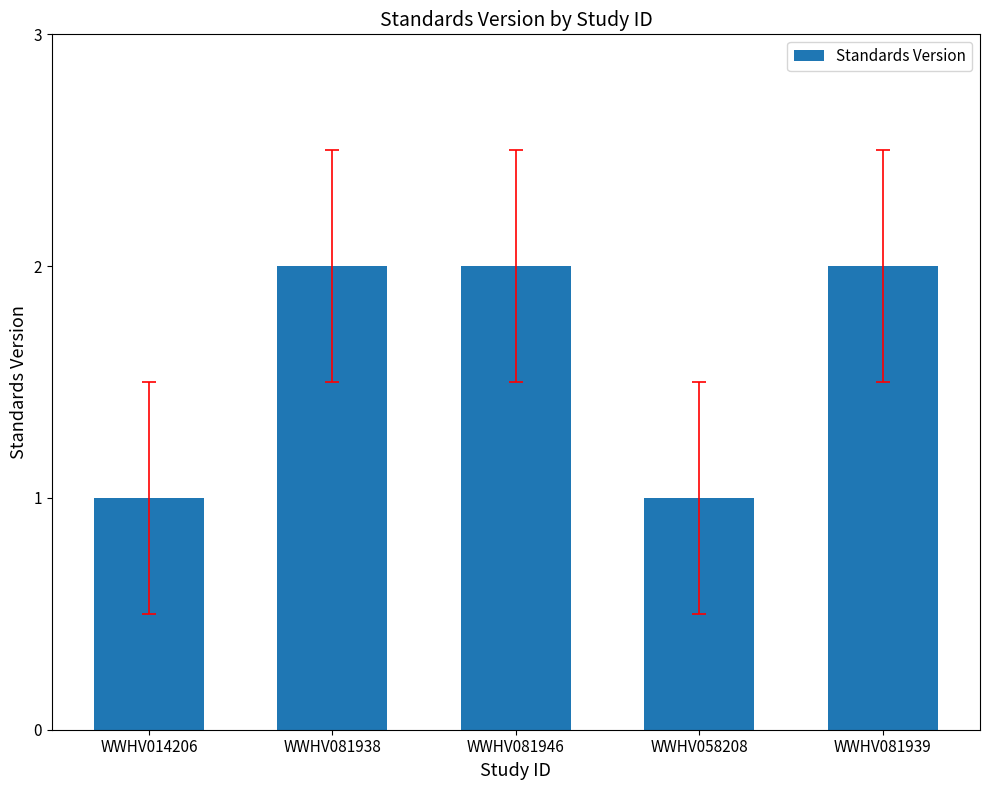

Approximately how many times larger is the value at WWHV081946 compared to WWHV081938?

1.0